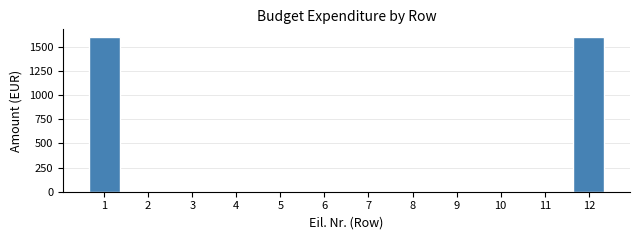

Reading right to left, extract all data points from this chart.

12=1600	11=0	10=0	9=0	8=0	7=0	6=0	5=0	4=0	3=0	2=0	1=1600